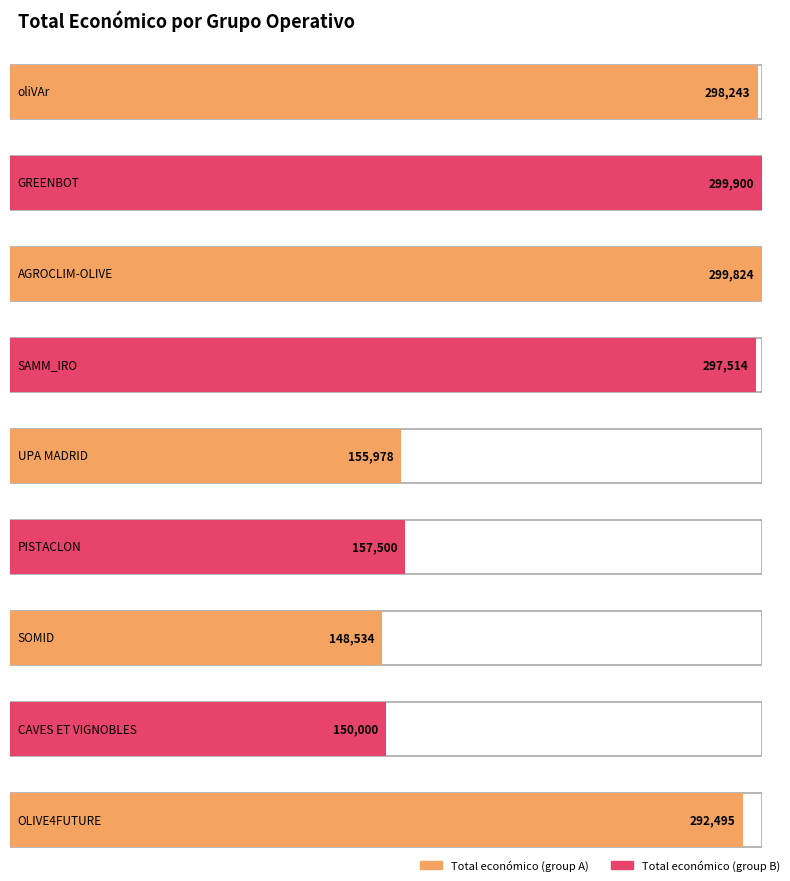

What is the greatest value displayed?

299900